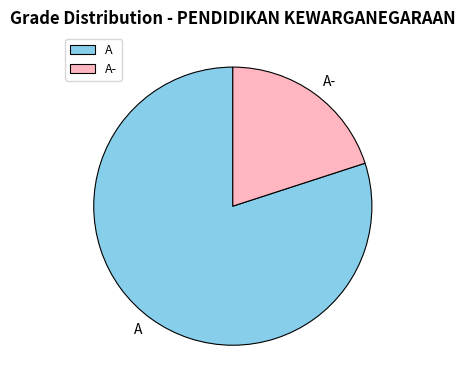

How many segments does this pie chart have?

2